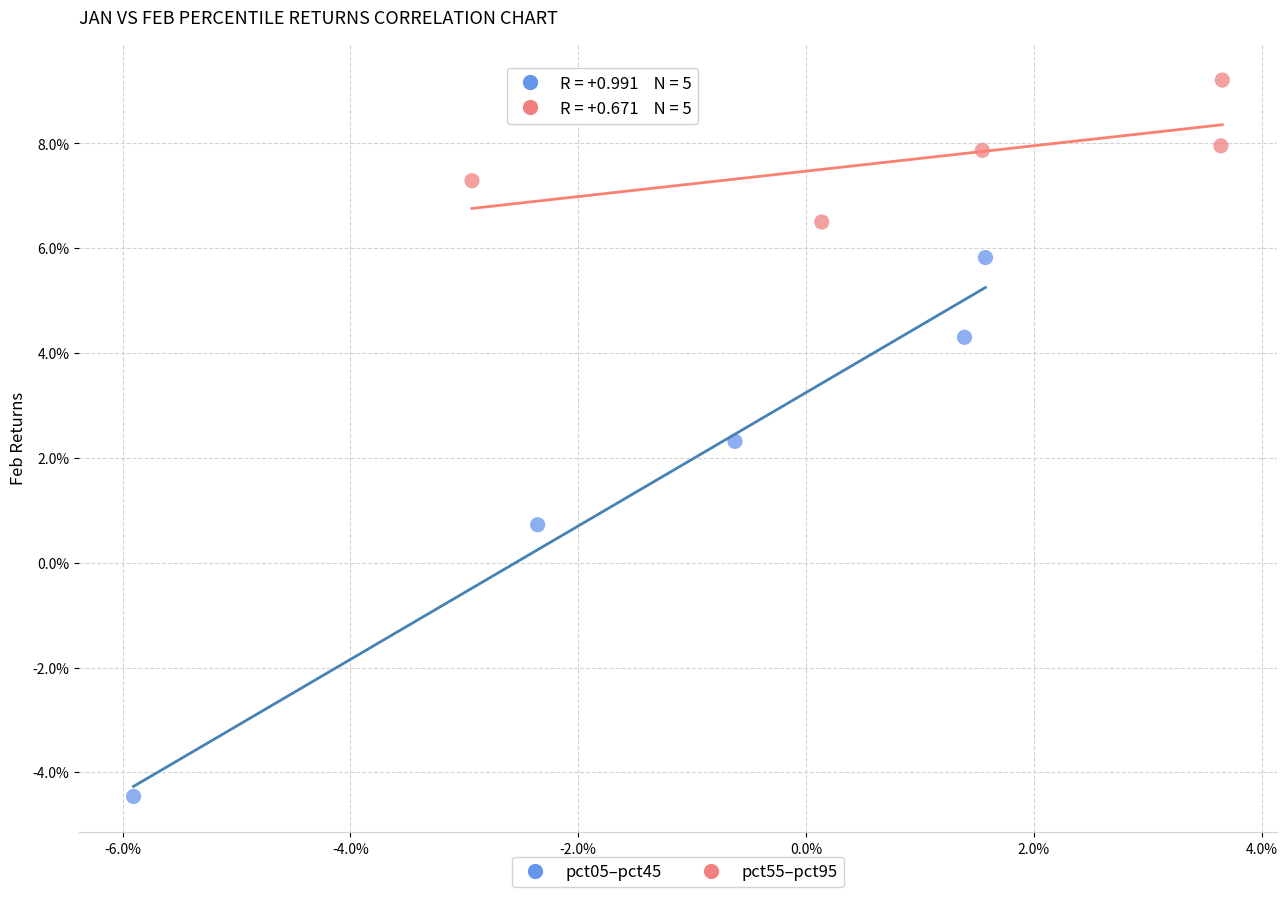

Which series contains the lowest Y value?

pct05–pct45